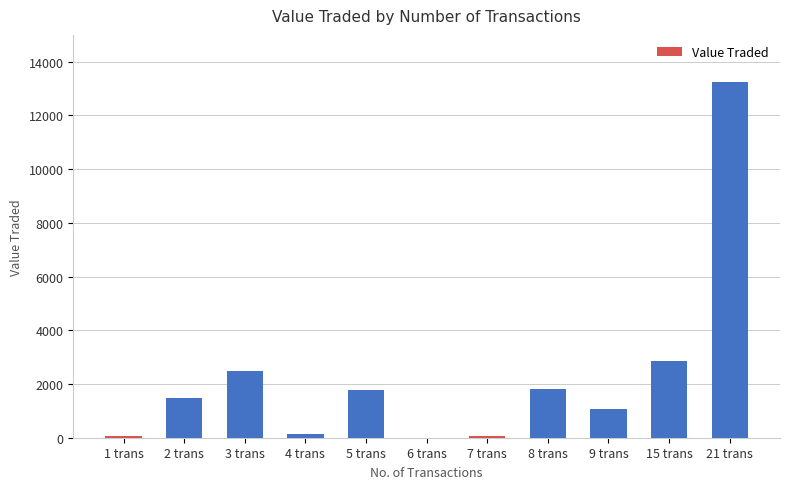

Is it true that the value at 5 trans is 3108?

False